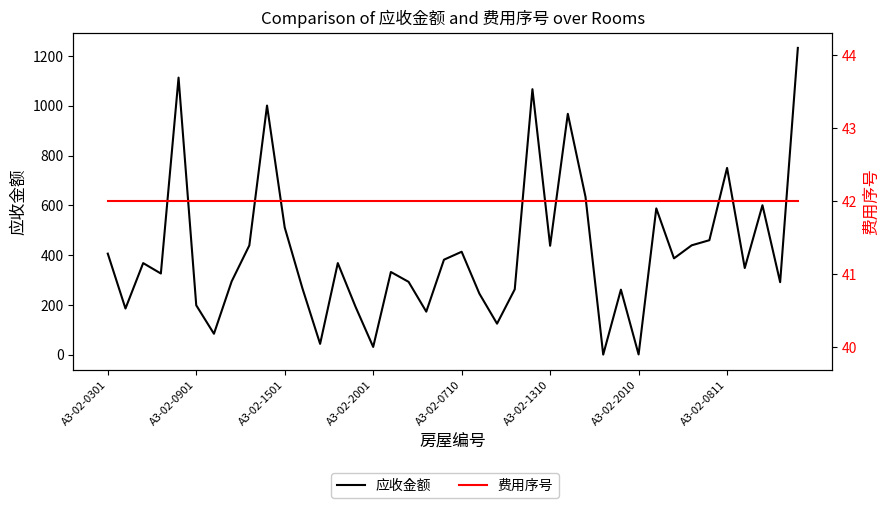

What is the minimum value for 应收金额?

1.1